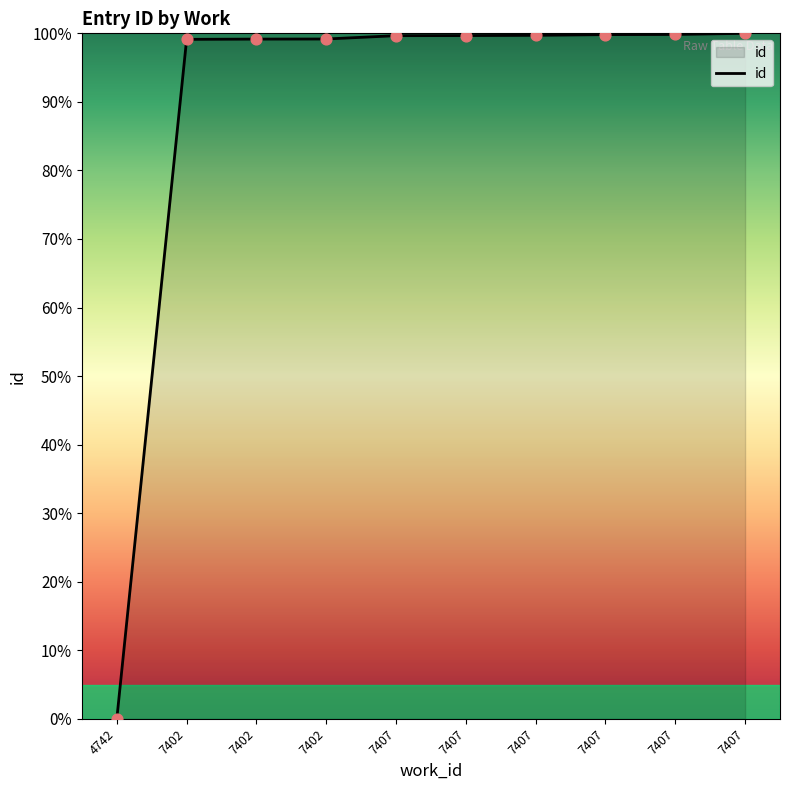

What is the ratio of the value at 7402 to the value at 7407?

1.0